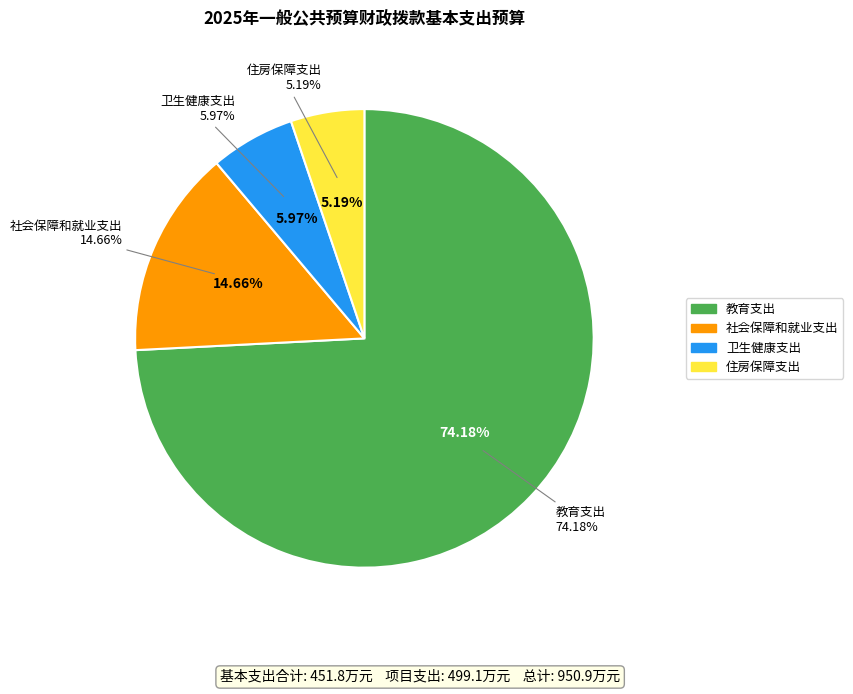

To the nearest percent, what portion does 教育支出 represent?

74%